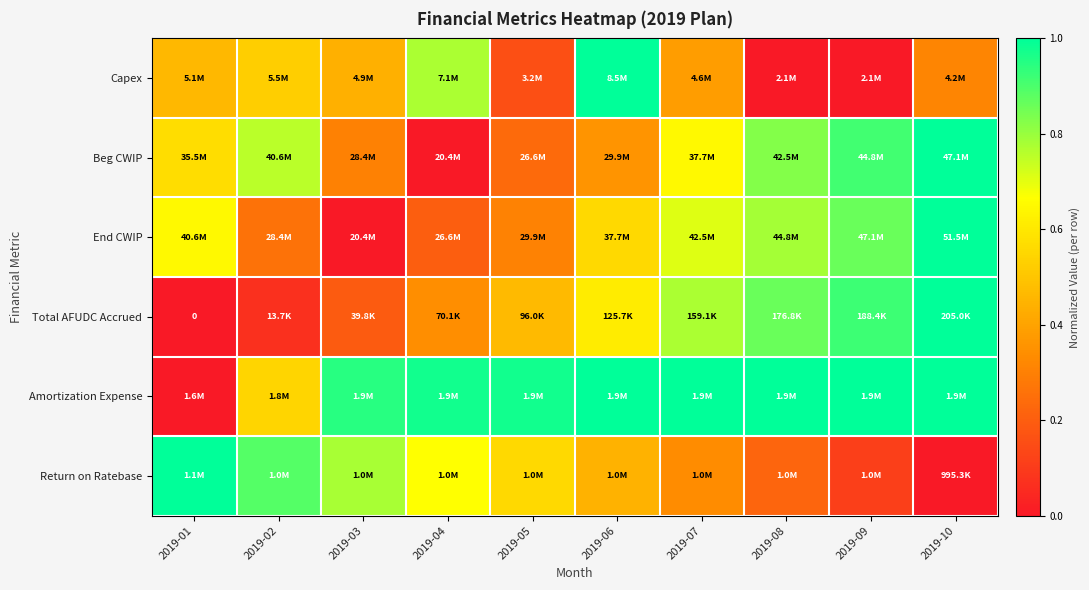

How many values in the Total AFUDC Accrued series exceed 0?

9